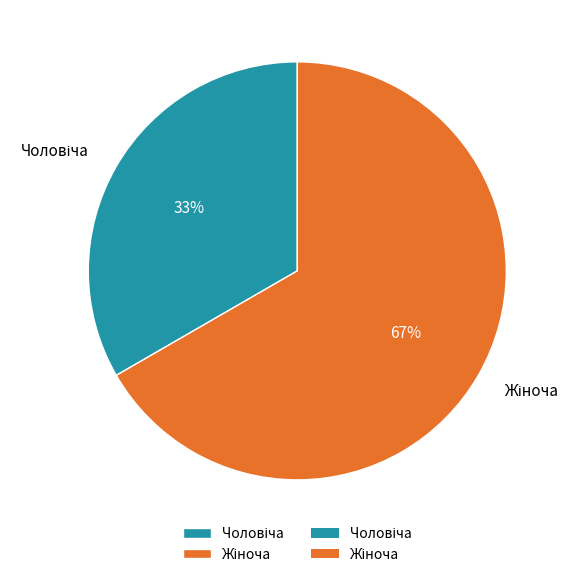

Does any single category account for the majority?

Yes